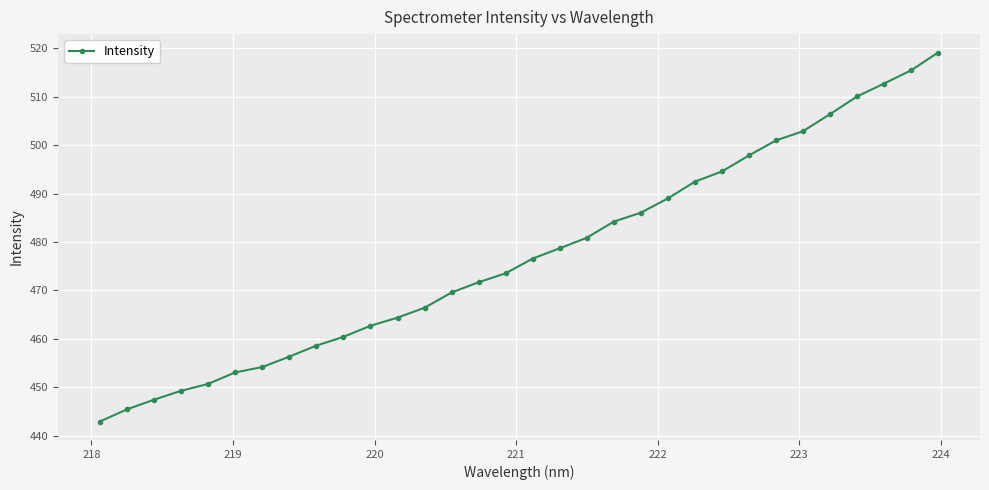

What is the maximum value shown in the chart?

519.1